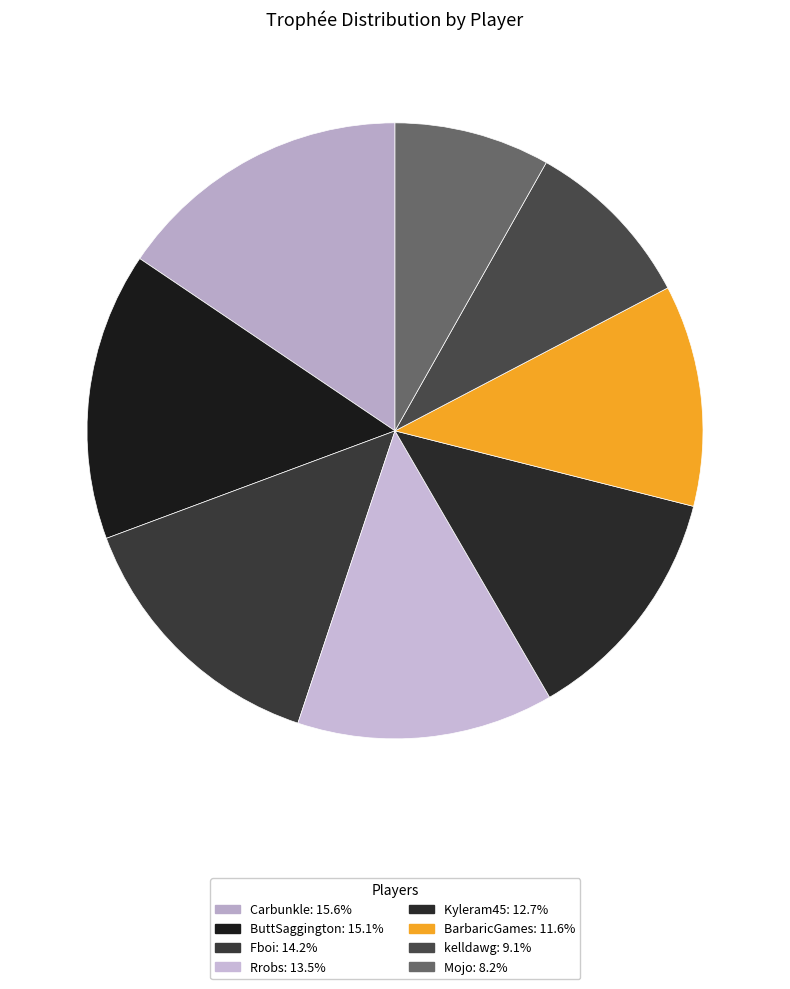

Rank the categories by value from lowest to highest.

Mojo, kelldawg, BarbaricGames, Kyleram45, Rrobs, Fboi, ButtSaggington, Carbunkle